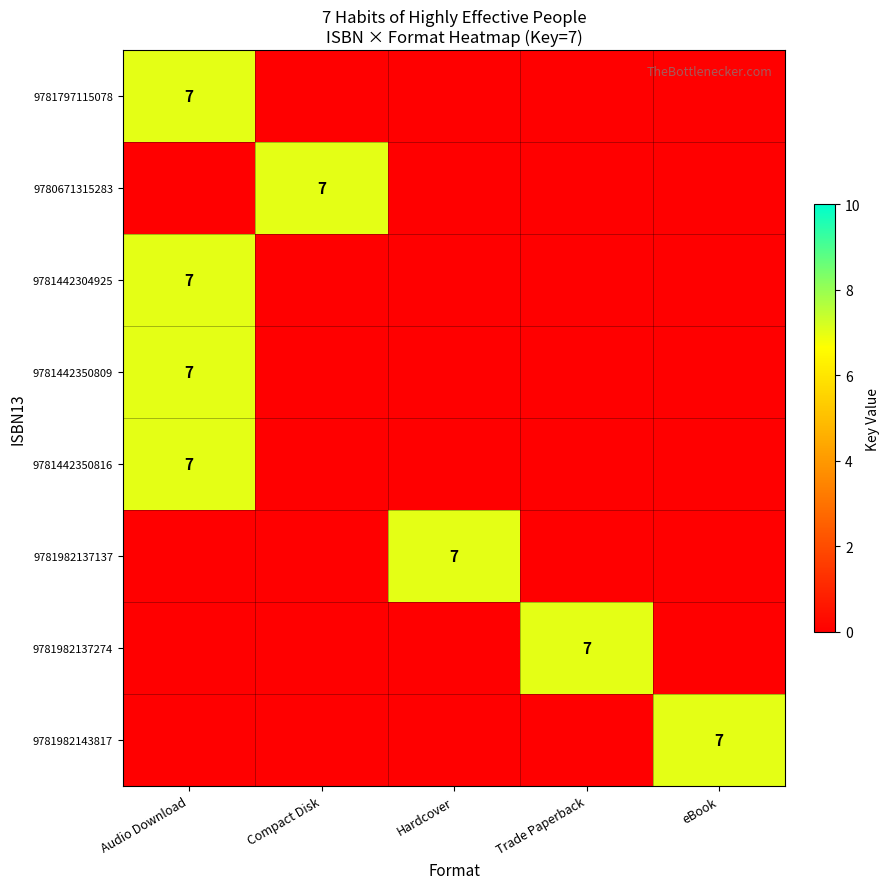

Is it true that 9781982137274 equals 7 at Trade Paperback?

True